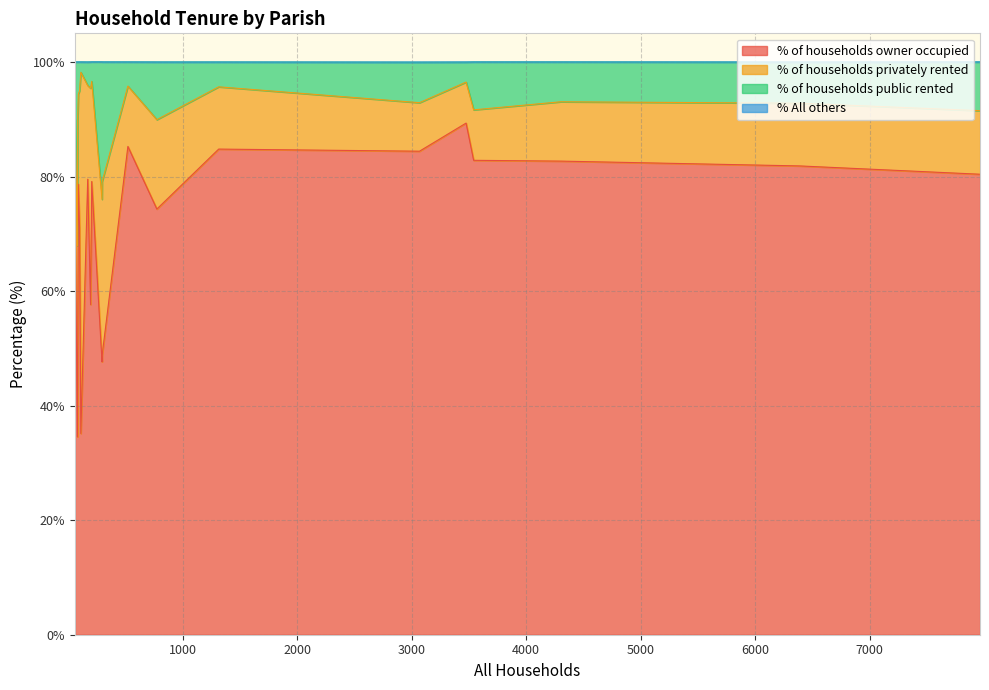

Count the number of data series in this chart.

4